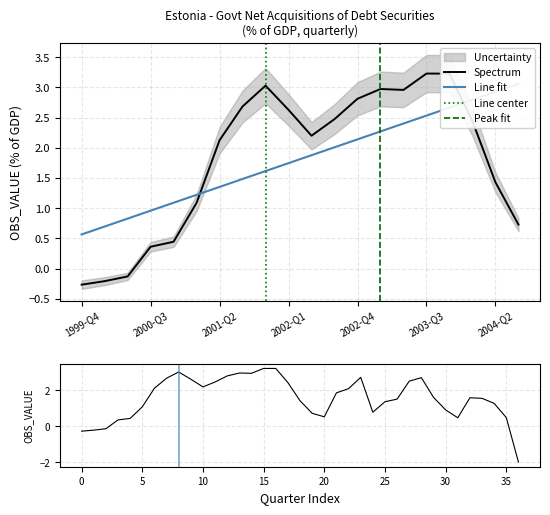

True or false: there are more than 2 points higher than both neighbors.

True